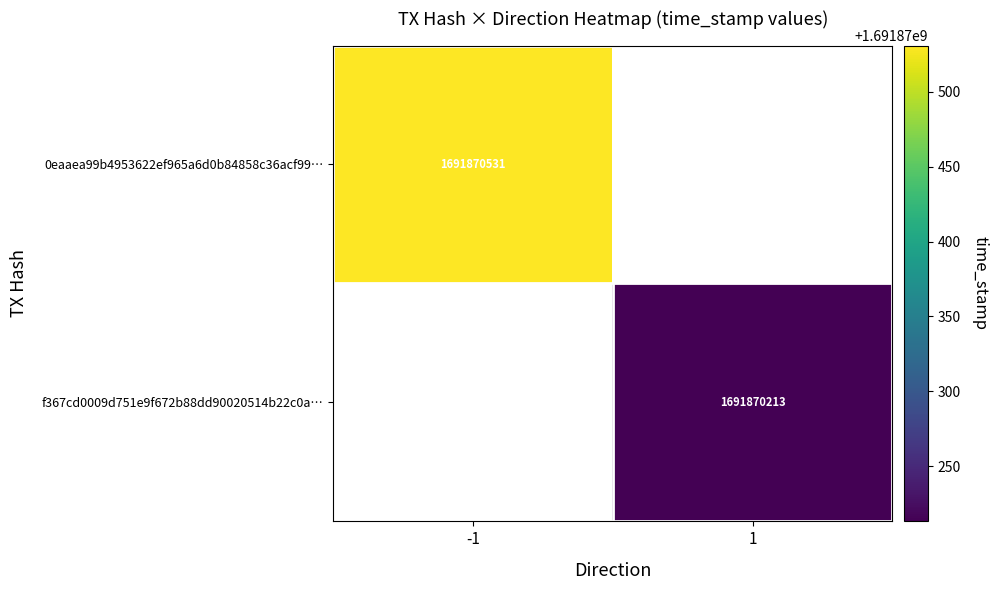

List the labels in order of 0eaaea99b4953622ef965a6d0b84858c36acf99… value, largest first.

-1, 1